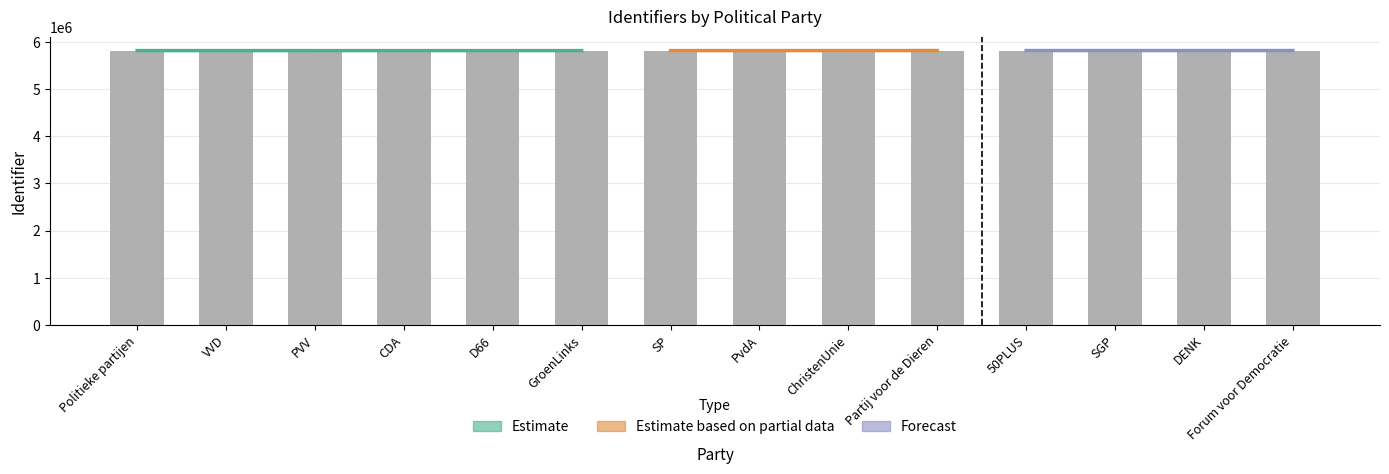

Read the value at PvdA, to the nearest 10.

5814000